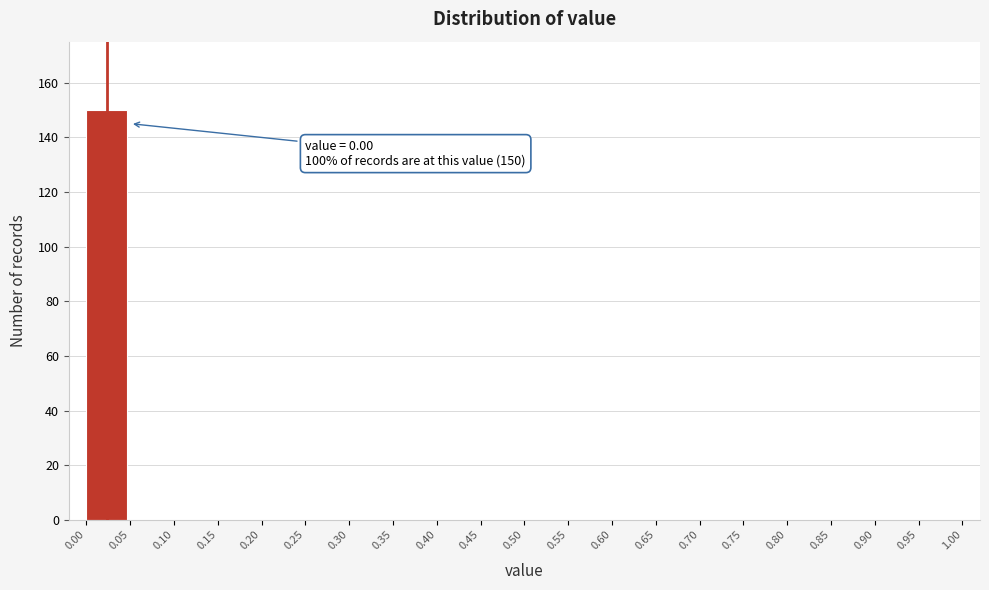

Reading left to right, extract all data points from this chart.

0.00=150	0.05=0	0.10=0	0.15=0	0.20=0	0.25=0	0.30=0	0.35=0	0.40=0	0.45=0	0.50=0	0.55=0	0.60=0	0.65=0	0.70=0	0.75=0	0.80=0	0.85=0	0.90=0	0.95=0